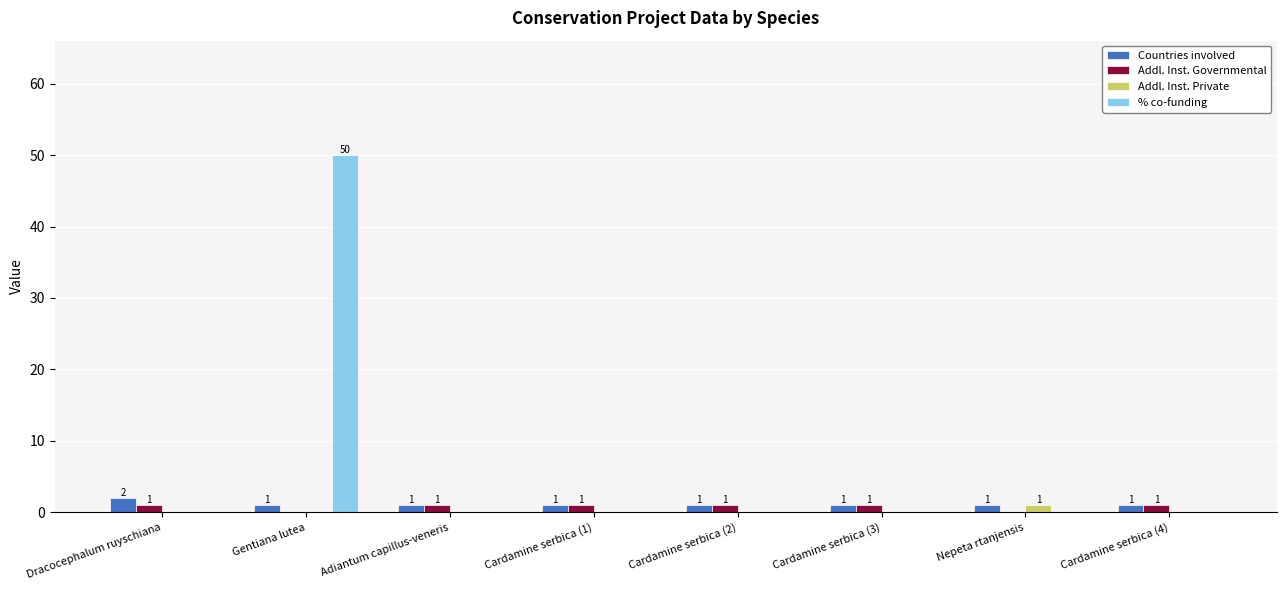

What is the sum of all Addl. Inst. Governmental values?

6